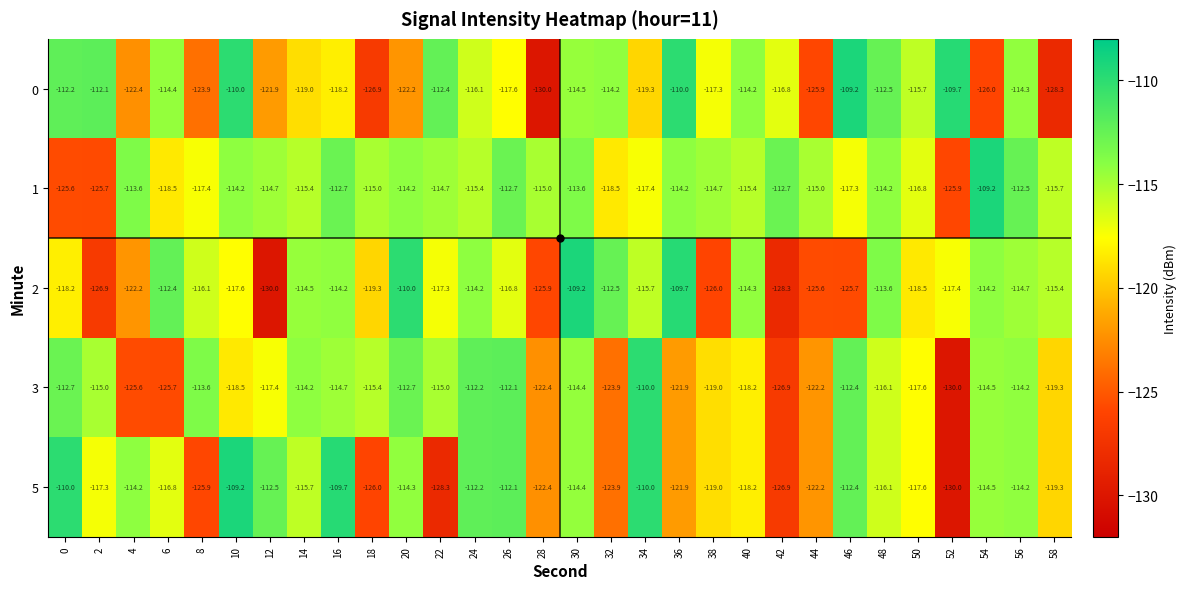

Which series changed the most between 14 and 24?

5